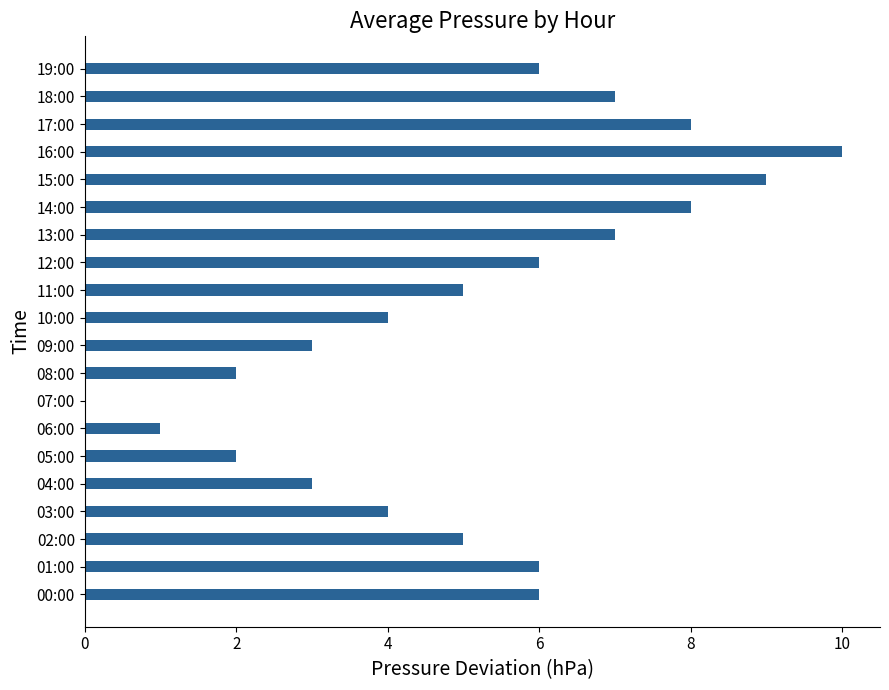

Which has a higher value, 02:00 or 09:00?

02:00